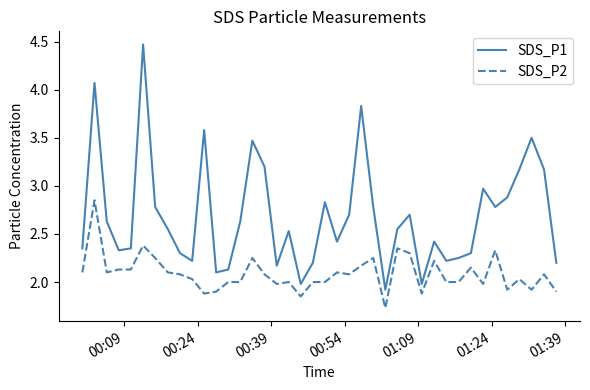

Which series has the largest range (max minus min)?

SDS_P1